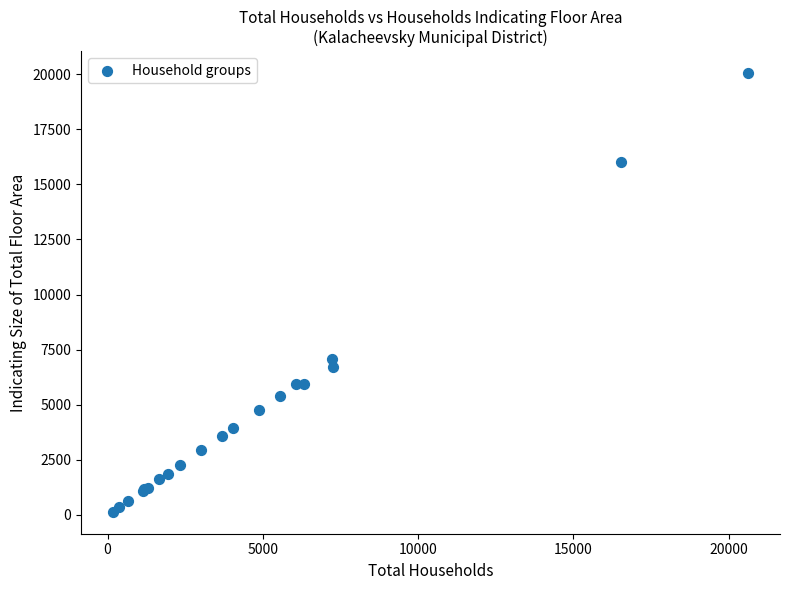

What Y value in the scatter plot is closest to 10095?

7075